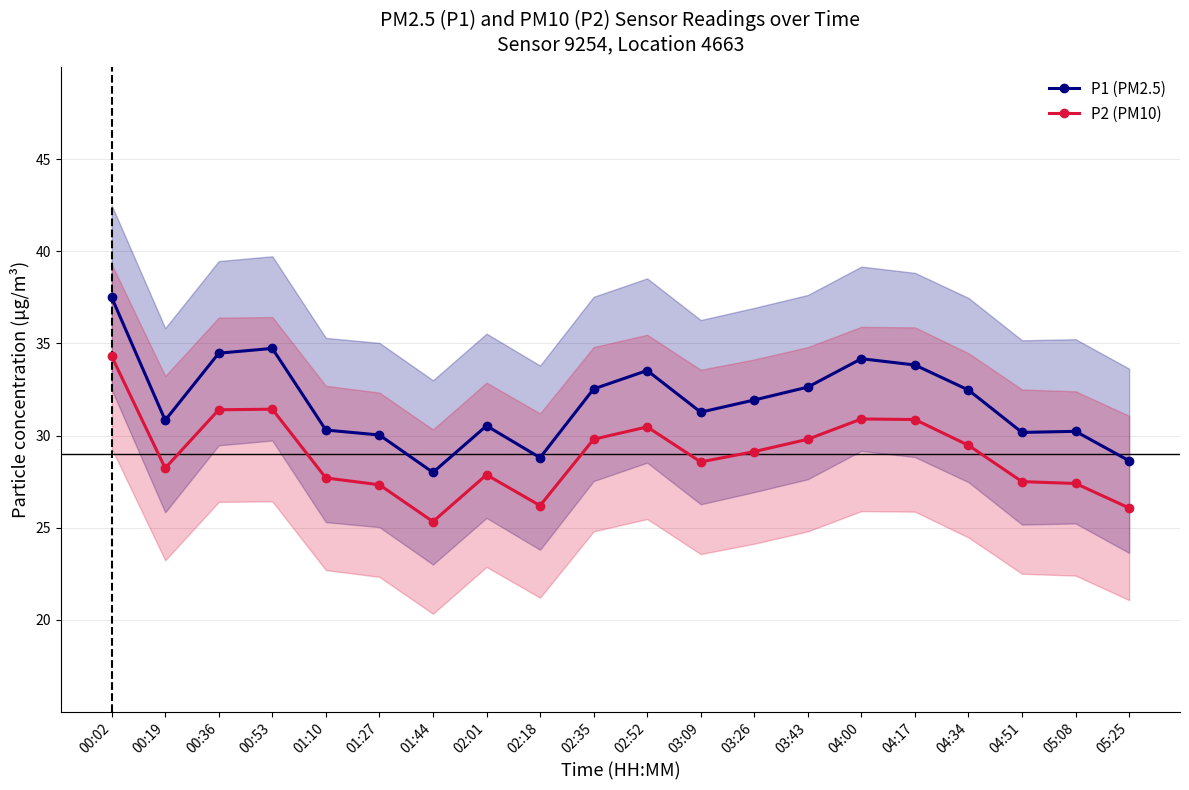

Reading left to right, transcribe all the data shown in this chart.

P1 (PM2.5): 00:02=37.5	00:19=30.8	00:36=34.5	00:53=34.7	01:10=30.3	01:27=30.0	01:44=28.0	02:01=30.5	02:18=28.8	02:35=32.5	02:52=33.5	03:09=31.3	03:26=31.9	03:43=32.6	04:00=34.2	04:17=33.8	04:34=32.5	04:51=30.2	05:08=30.2	05:25=28.6
P2 (PM10): 00:02=34.3	00:19=28.2	00:36=31.4	00:53=31.4	01:10=27.7	01:27=27.3	01:44=25.3	02:01=27.9	02:18=26.2	02:35=29.8	02:52=30.5	03:09=28.6	03:26=29.1	03:43=29.8	04:00=30.9	04:17=30.9	04:34=29.5	04:51=27.5	05:08=27.4	05:25=26.1